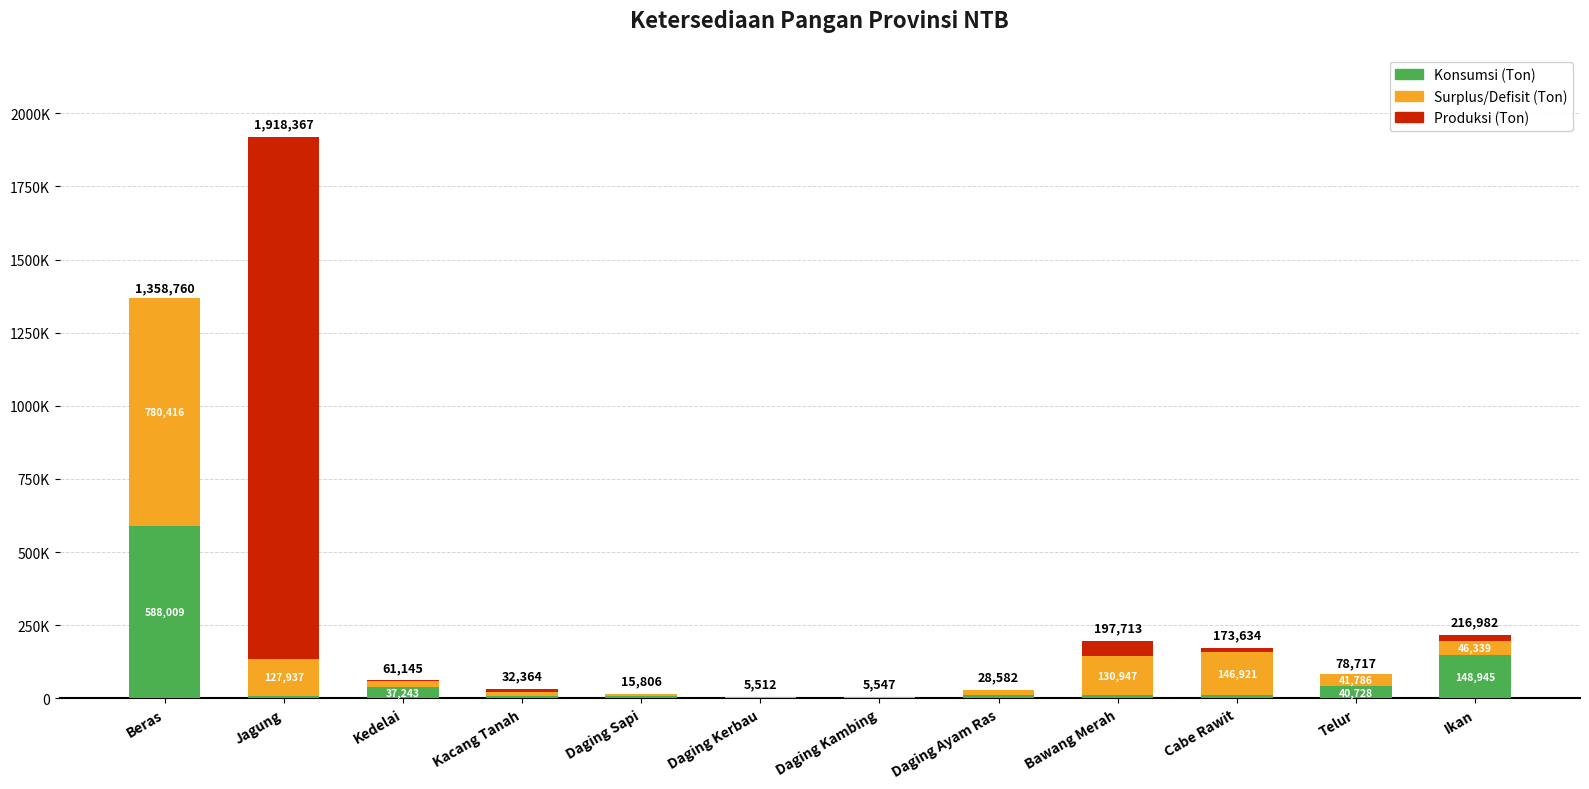

Are the bars grouped side by side (vs. stacked)?

No